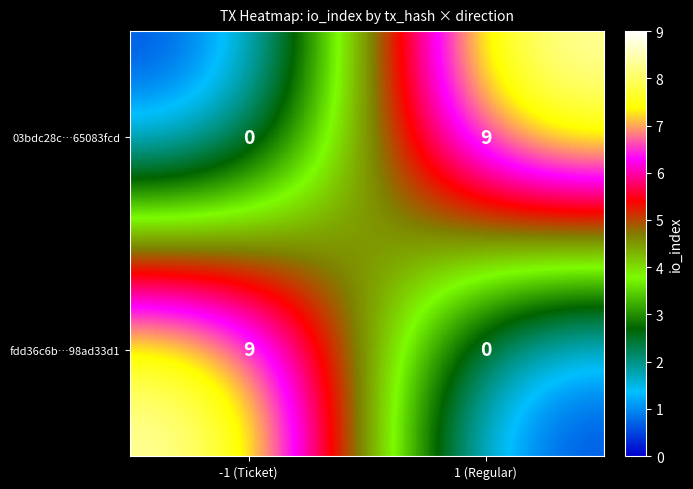

Rank the categories by fdd36c6b…98ad33d1 value from highest to lowest.

-1 (Ticket), 1 (Regular)